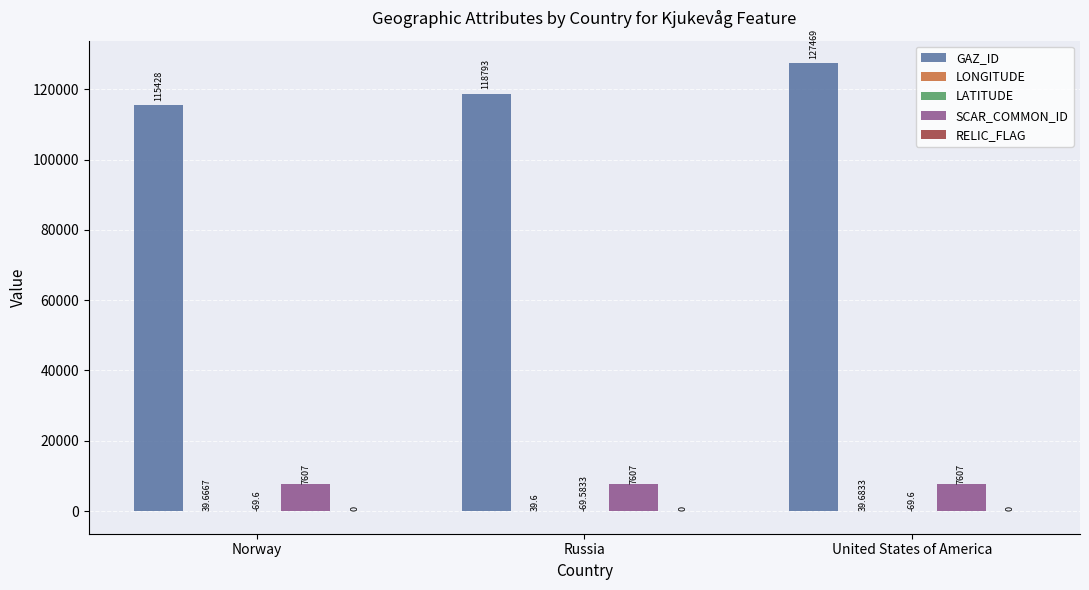

Which series changed the most between Norway and Russia?

GAZ_ID